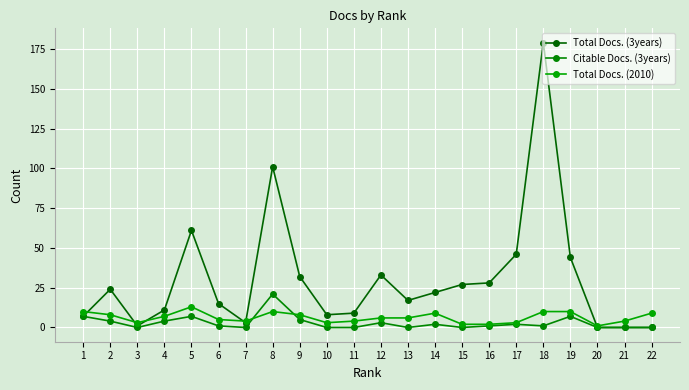

What value does the Total Docs. (2010) series have at 18, to the nearest 10?

10